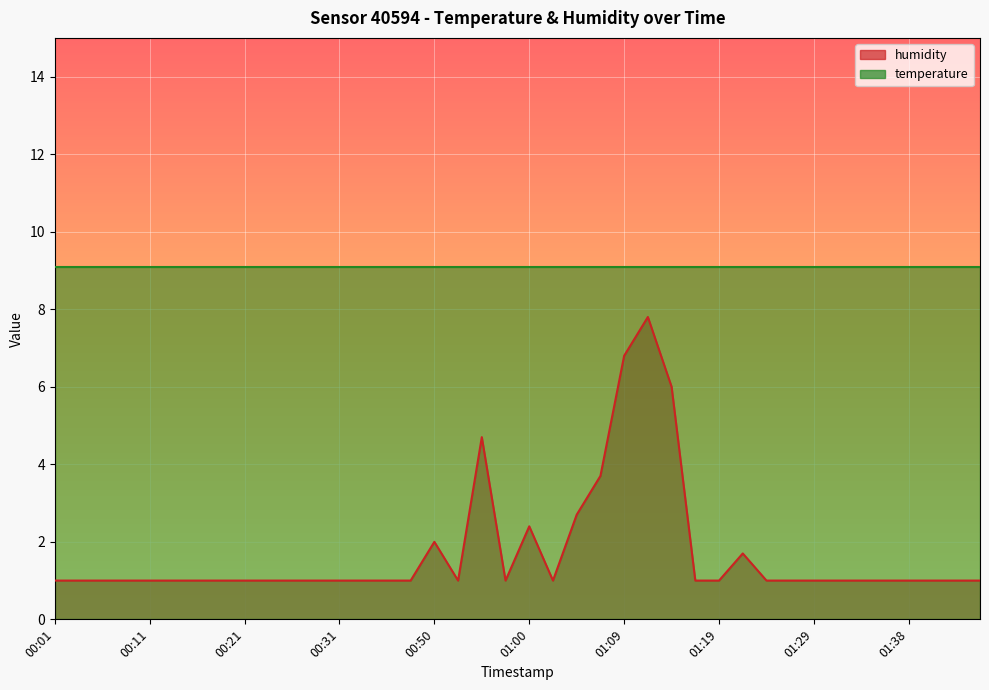

Reading left to right, extract all data points from this chart.

1.0	1.0	1.0	1.0	1.0	1.0	1.0	1.0	1.0	1.0	1.0	1.0	1.0	1.0	1.0	1.0	2.0	1.0	4.7	1.0	2.4	1.0	2.7	3.7	6.8	7.8	6.0	1.0	1.0	1.7	1.0	1.0	1.0	1.0	1.0	1.0	1.0	1.0	1.0	1.0